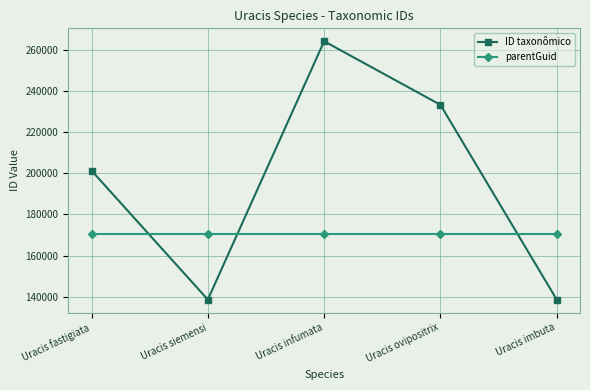

At which category is the sum across all series the highest?

Uracis infumata